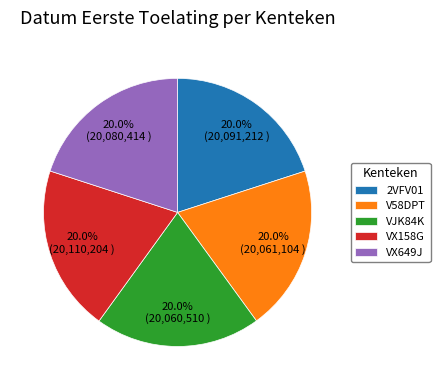

What is the total percentage of 2VFV01 and V58DPT?

40.0%